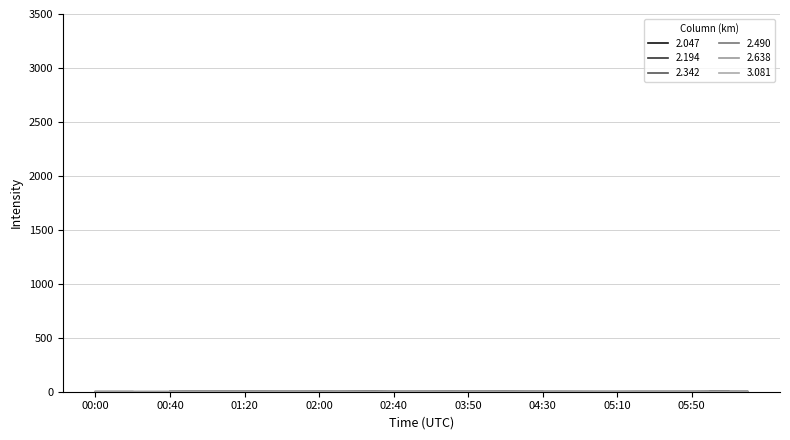

True or false: 3.081 has a value of 0.6 at 01:10.

True